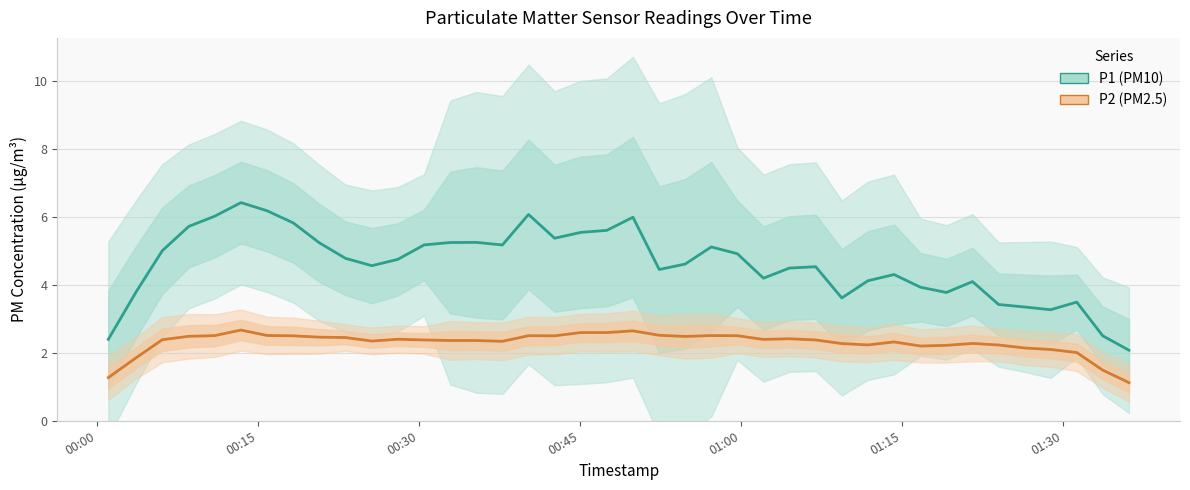

Is the value of P2 (PM2.5) at 9 greater than the value of P1 (PM10) at 29?

No